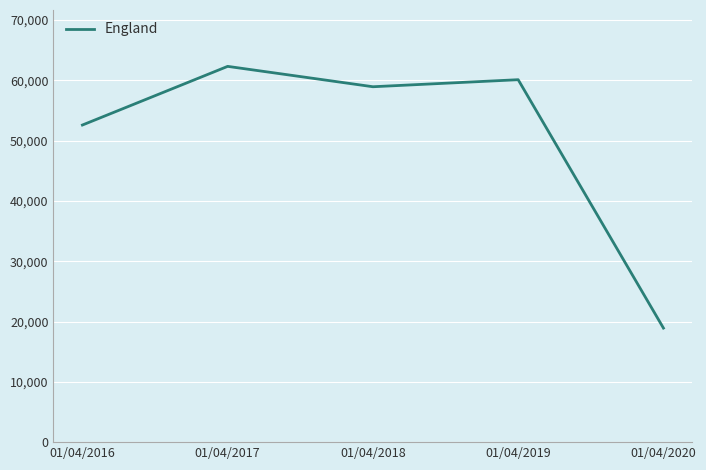

List the labels in order of value, largest first.

01/04/2017, 01/04/2019, 01/04/2018, 01/04/2016, 01/04/2020